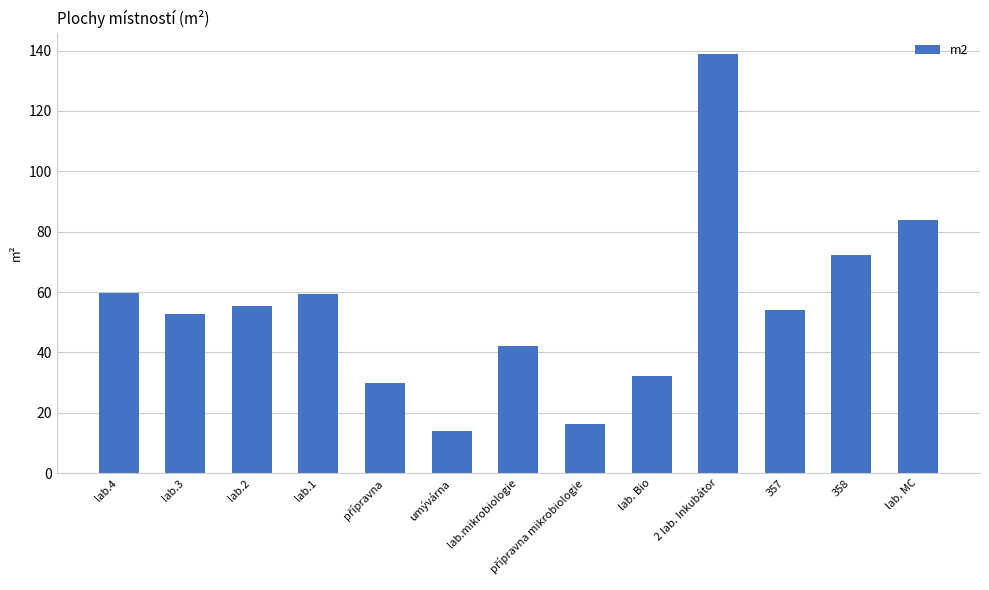

At which category does the chart reach its peak across all series?

2 lab. Inkubátor